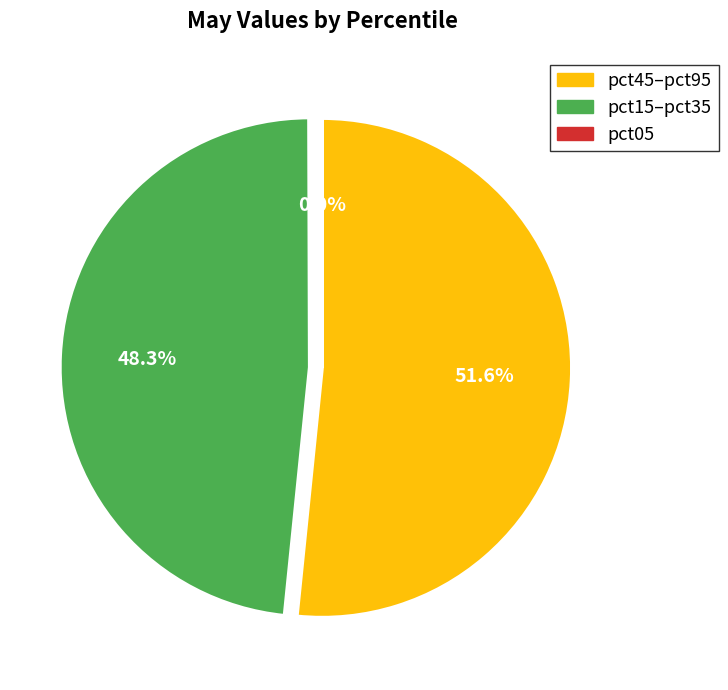

How much of the chart is everything except pct15–pct35?

51.7%